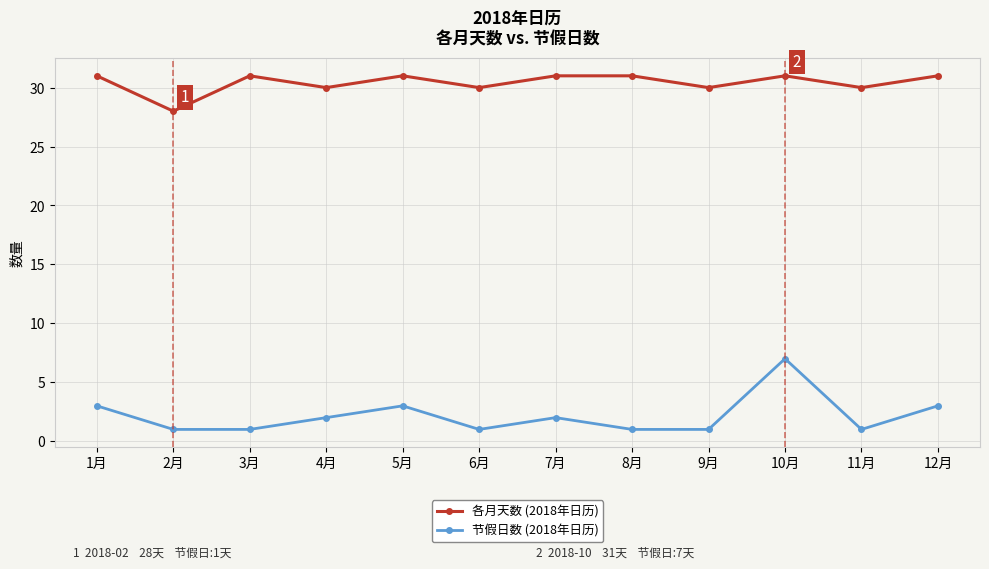

At which category is the sum across all series the highest?

10月